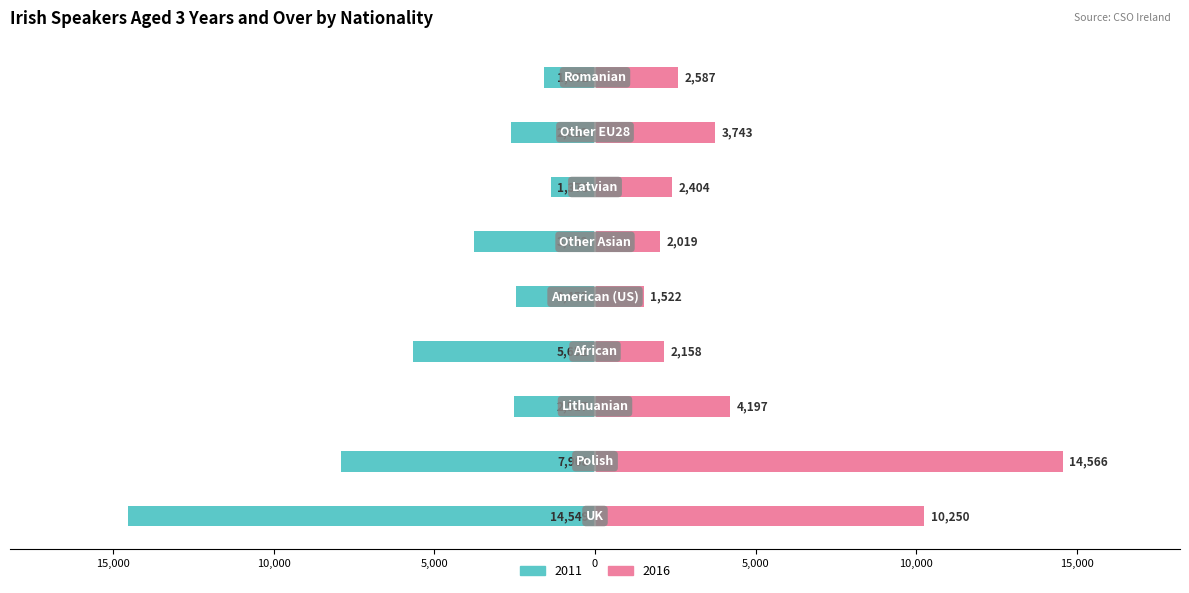

What is the label of the 8th bar from the right?

Polish